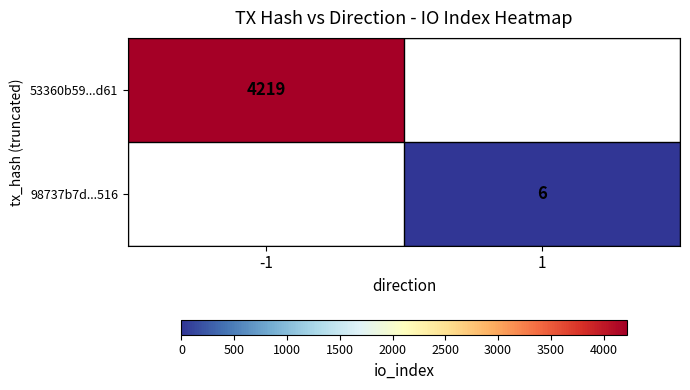

The value of 98737b7d...516 at 1 is 3. True or false?

False